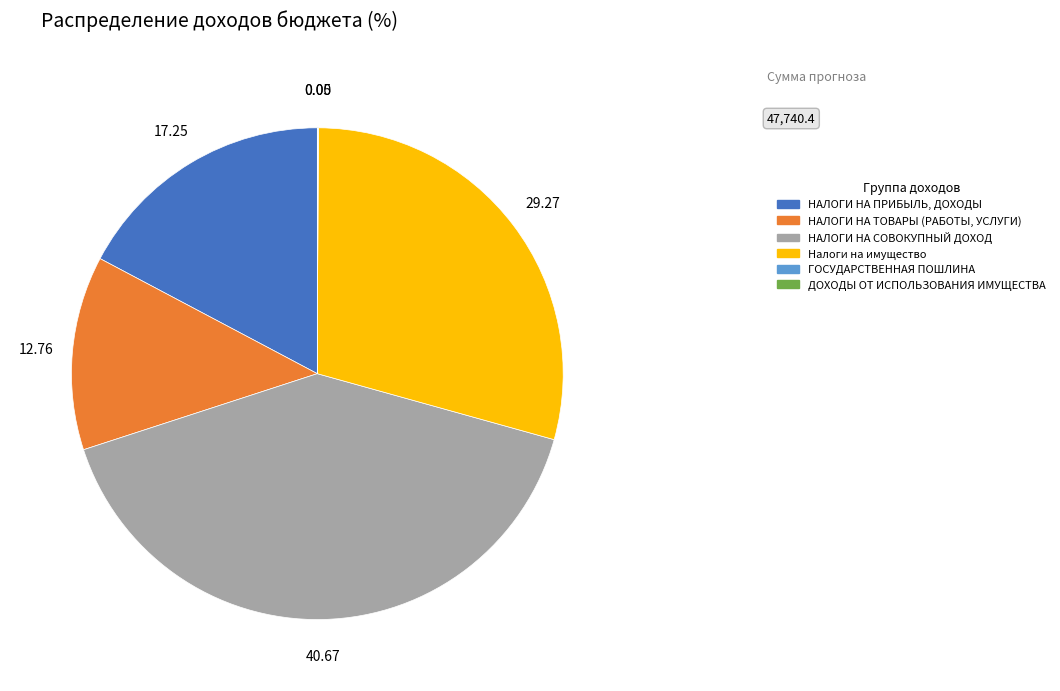

Is the sum of Налоги на имущество and НАЛОГИ НА ТОВАРЫ (РАБОТЫ, УСЛУГИ) greater than half?

No